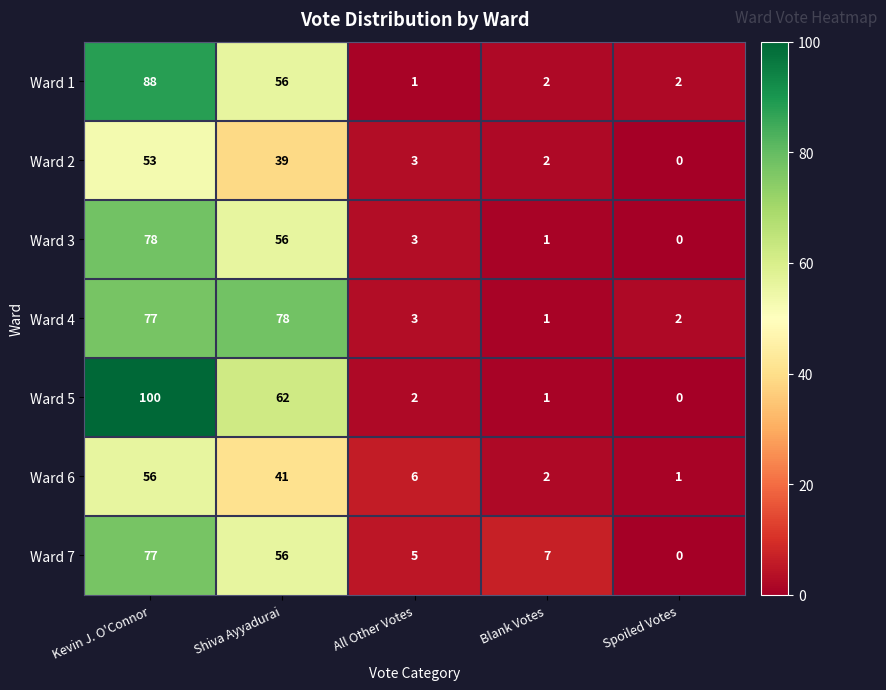

What is the difference between the second highest and second lowest values in the Ward 5 series?

61